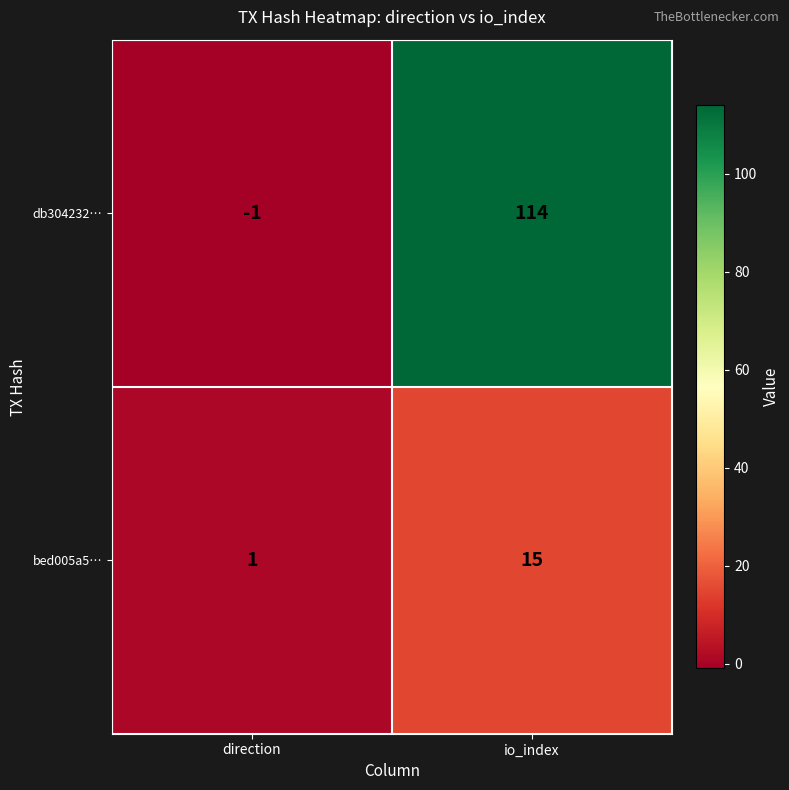

Where is db304232… nearest to the value 56?

direction